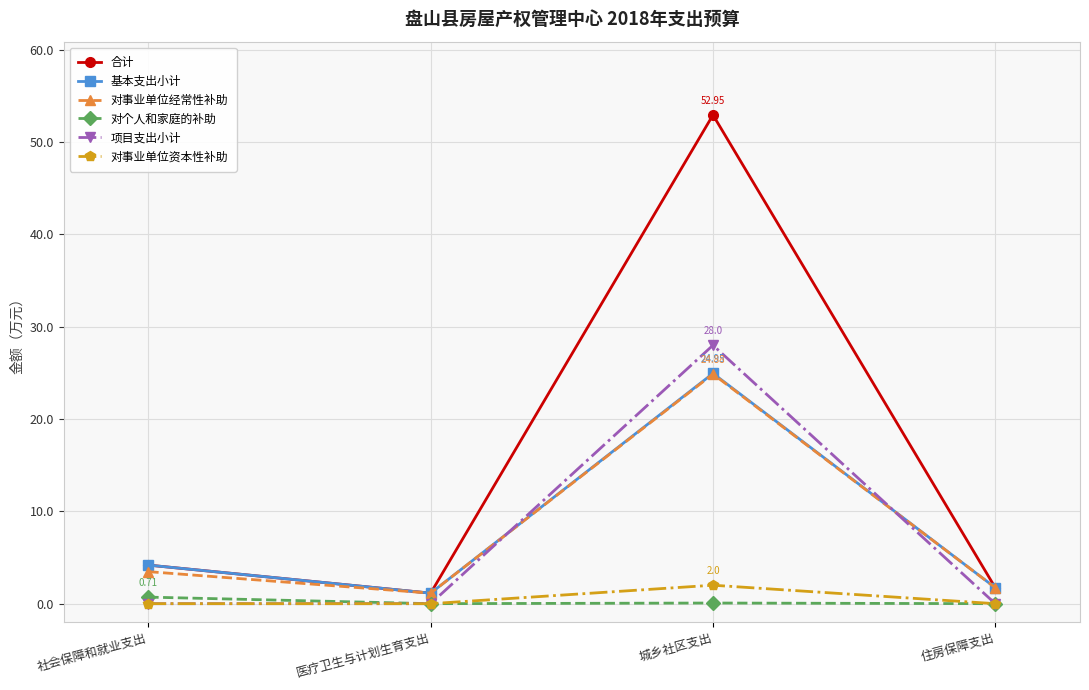

True or false: 对个人和家庭的补助 and 合计 intersect in this chart.

False